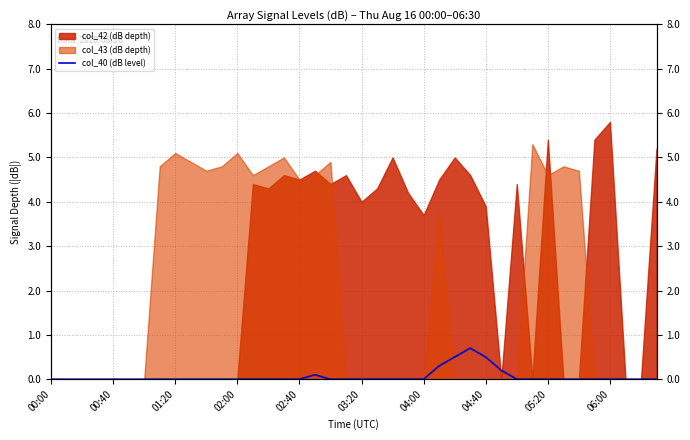

Which label corresponds to the smallest value in the chart?

00:00